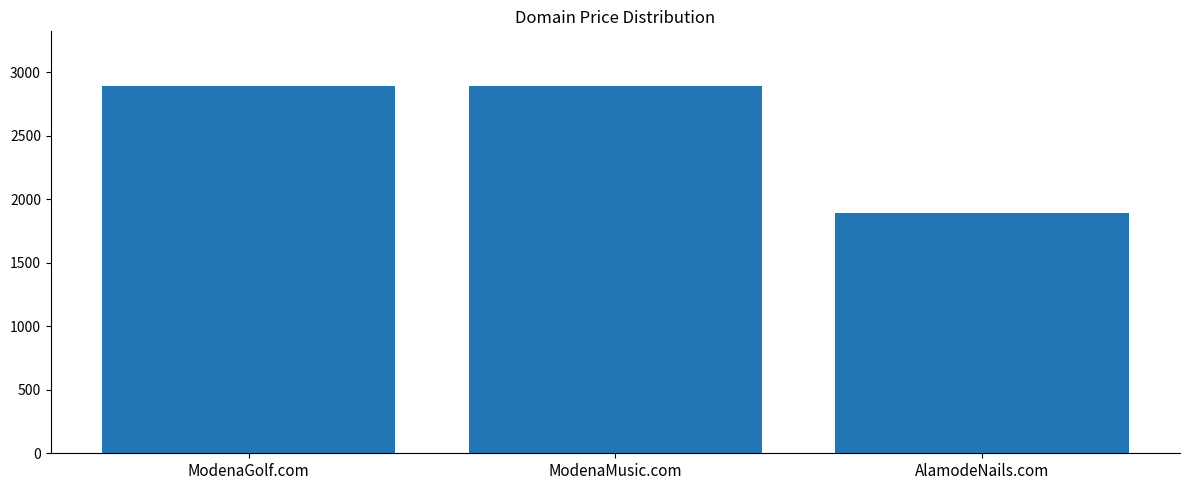

Reading left to right, list all the values displayed in this chart.

ModenaGolf.com=2888	ModenaMusic.com=2888	AlamodeNails.com=1888